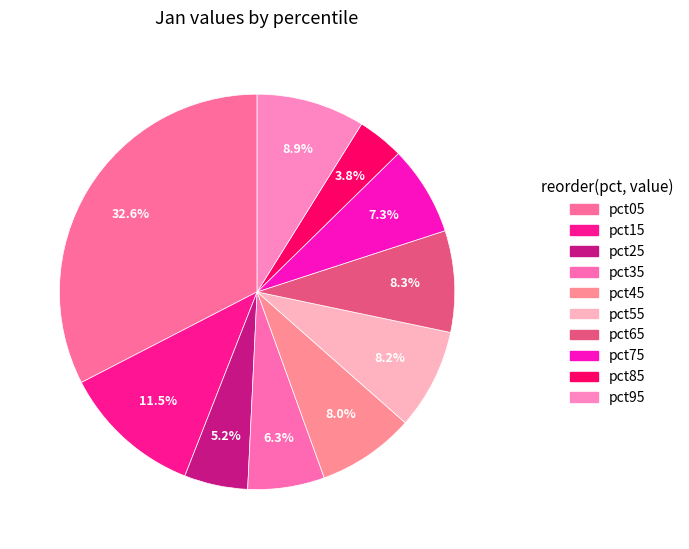

Count the number of slices in the pie.

10